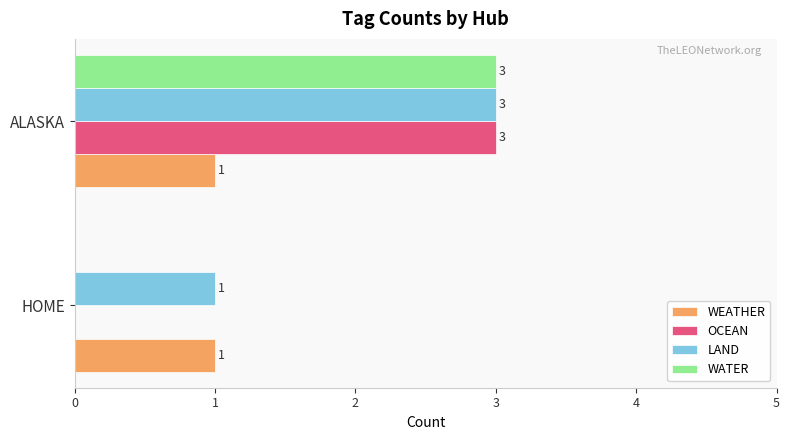

The value of WATER at HOME is 0. True or false?

True